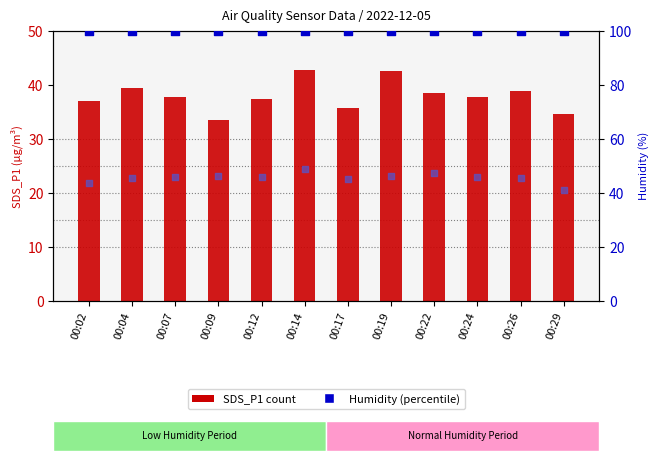

Which series reaches the maximum Y coordinate?

Humidity